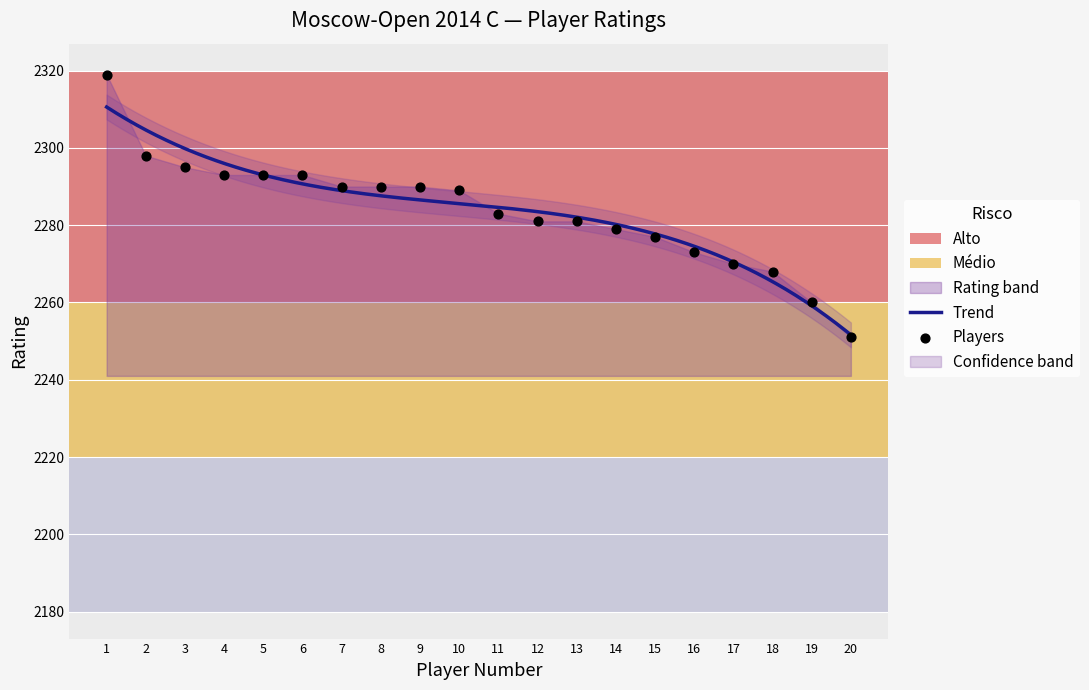

What is the change in value from 3 to 9?

-5